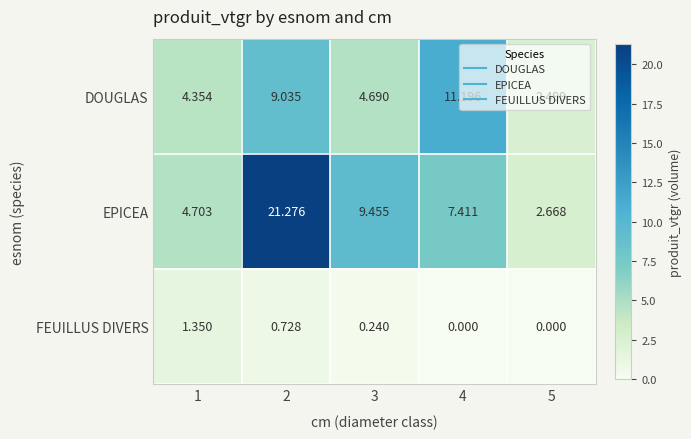

Which series has the largest total across all categories?

EPICEA